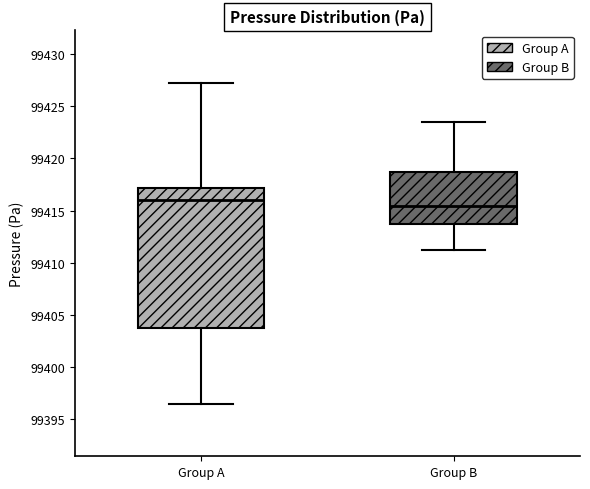

Which box is the tallest, from its lower edge to its upper edge?

Group A